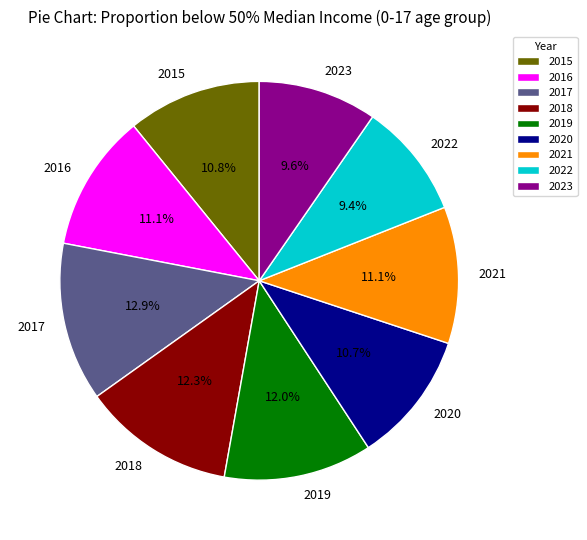

What is the largest slice in the pie chart?

2017